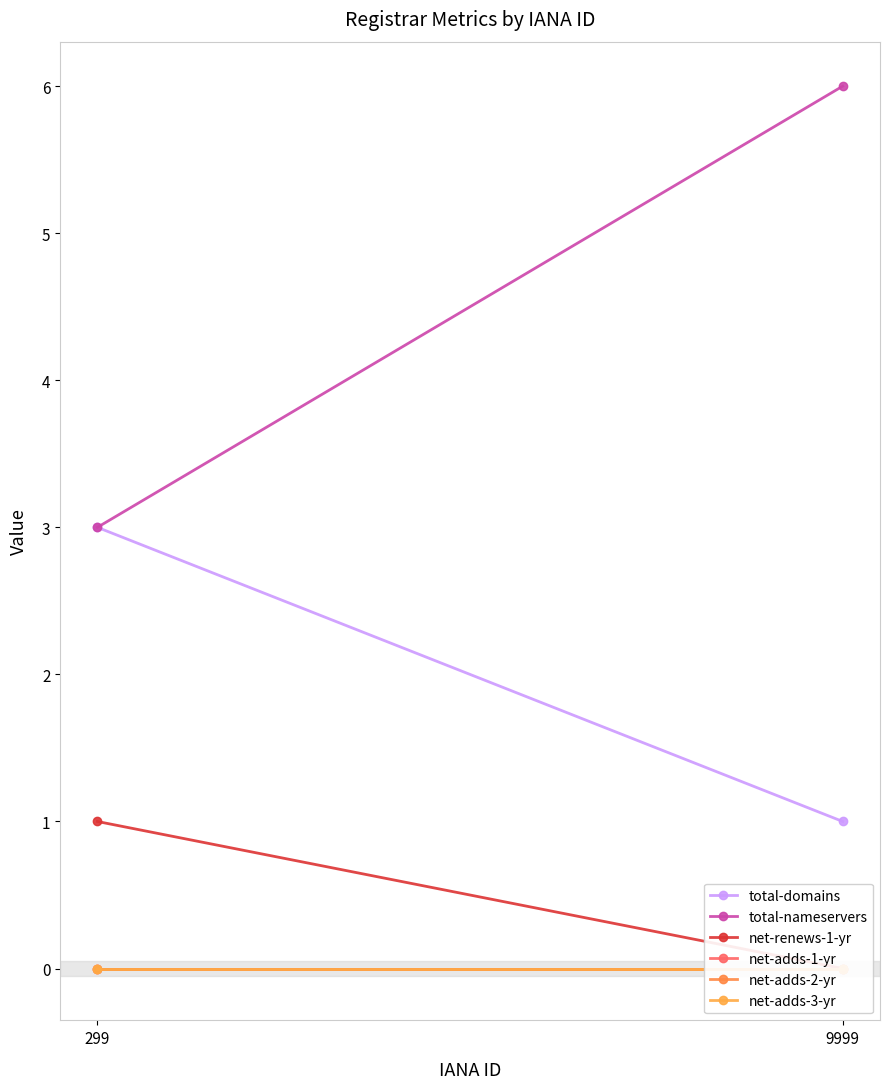

How many lines are shown in the chart?

6